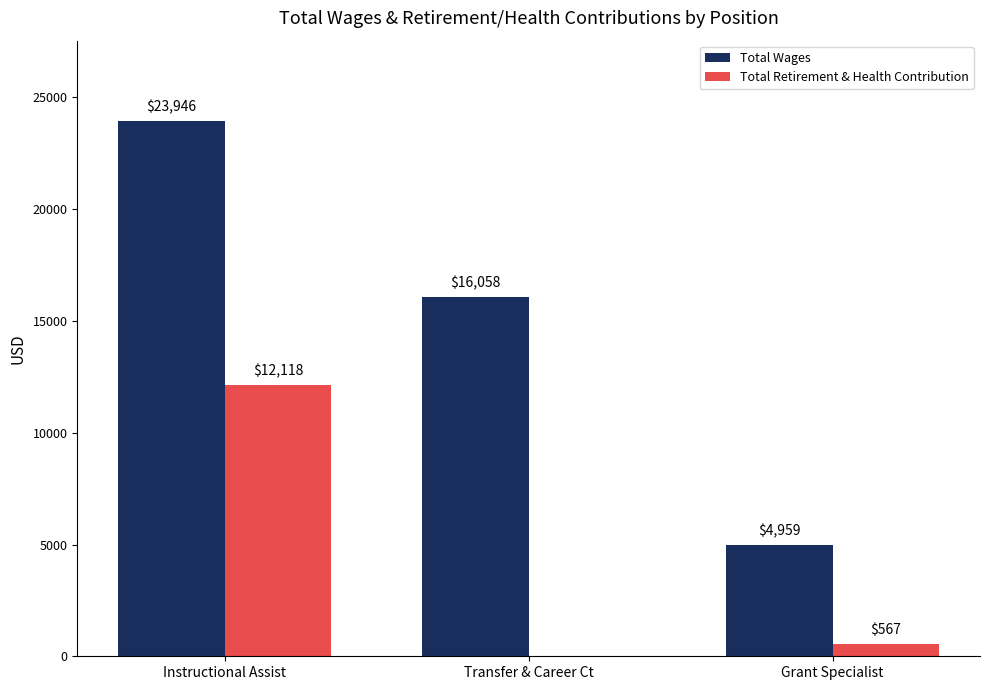

What is the approximate value of Total Retirement & Health Contribution at Grant Specialist, to the nearest 100?

600